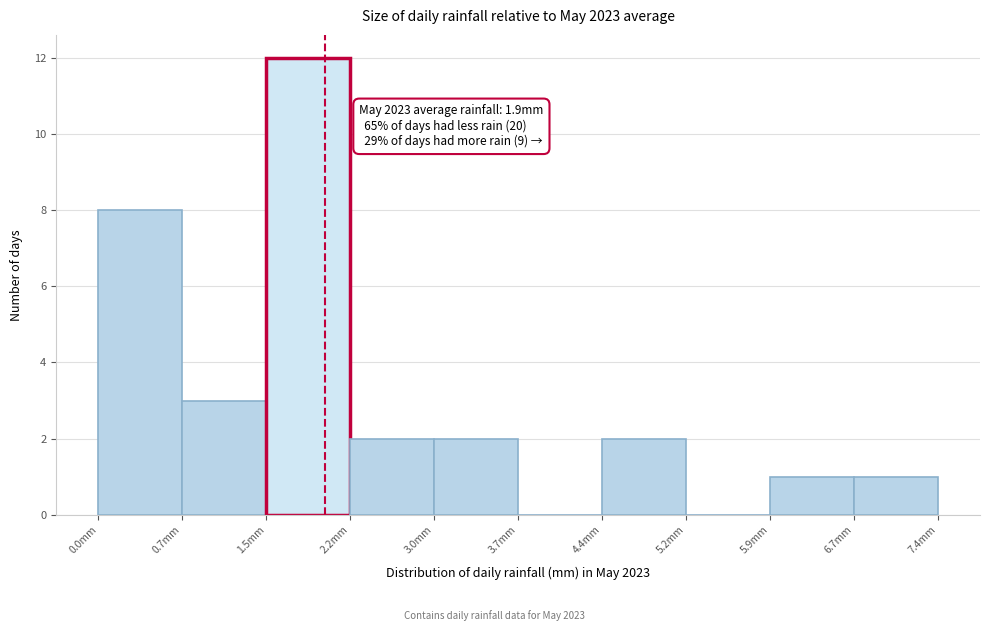

Which range on the x-axis has the tallest bar?

1.48 to 2.22